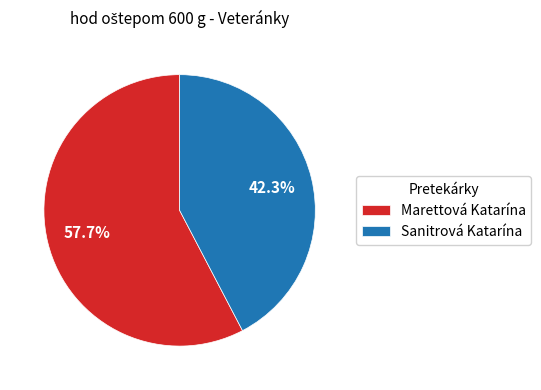

Which category has the biggest portion of the pie?

Marettová Katarína